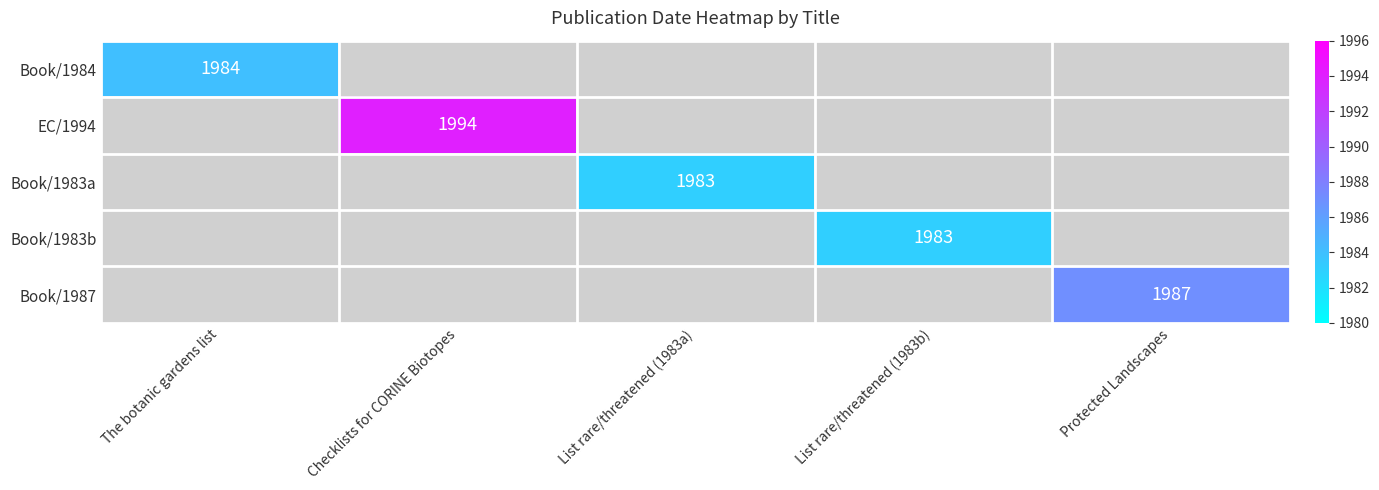

At how many categories does at least one series exceed 1986?

2